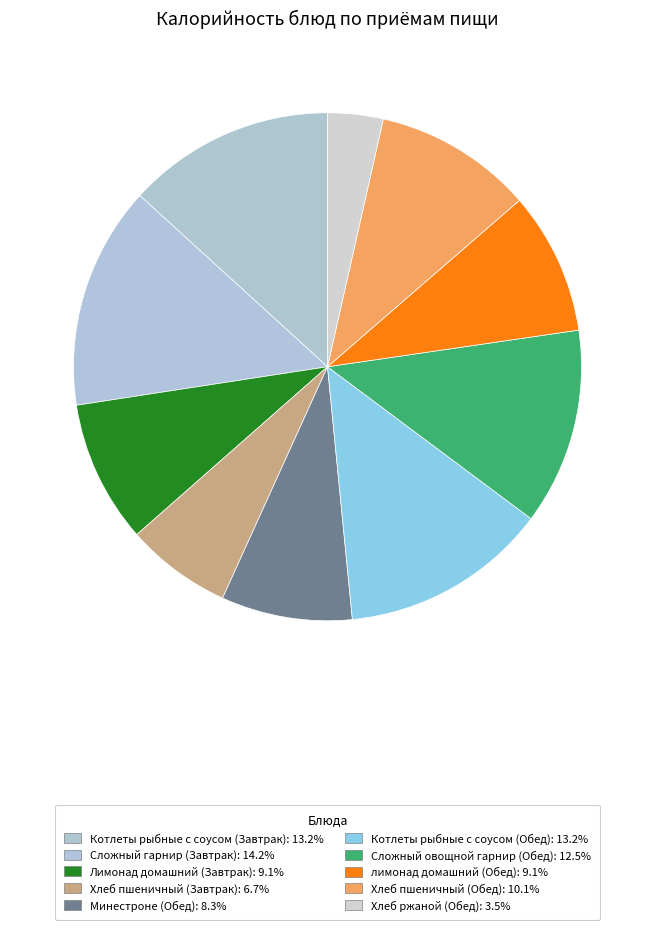

Combined, what portion of the pie is Котлеты рыбные с соусом (Завтрак) and Хлеб пшеничный (Обед)?

23.3%